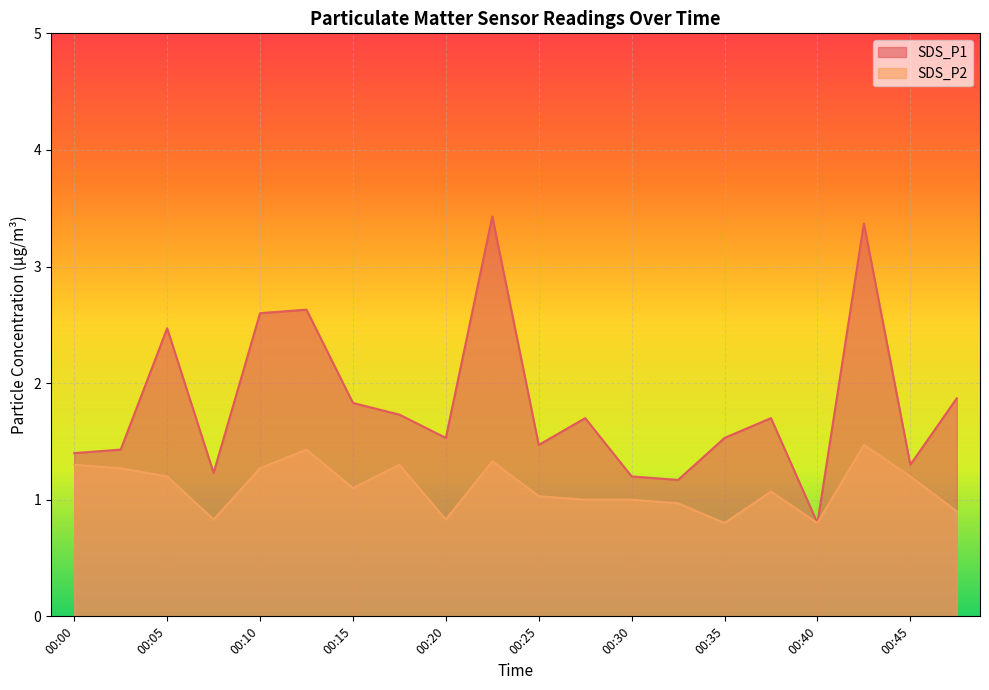

At which category does the chart reach its peak across all series?

00:23